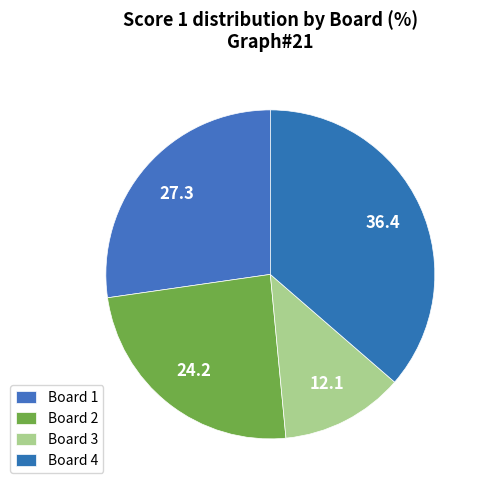

How many segments does this pie chart have?

4